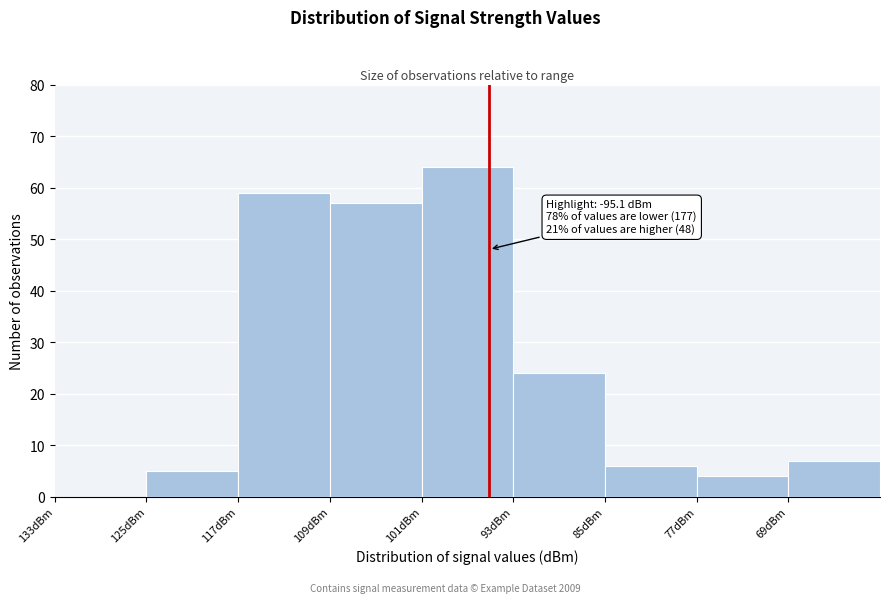

Reading left to right, transcribe all the data shown in this chart.

133dBm=0	125dBm=5	117dBm=59	109dBm=57	101dBm=64	93dBm=24	85dBm=6	77dBm=4	69dBm=7